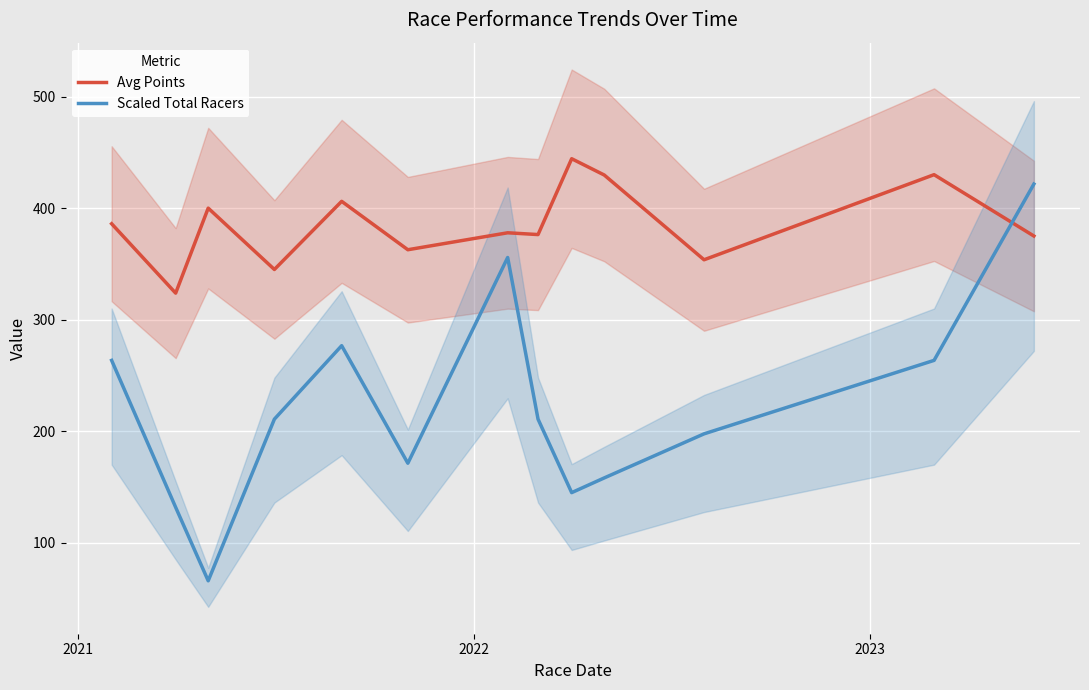

What is the difference between the maximum and minimum values in the Scaled Total Racers series?

355.7